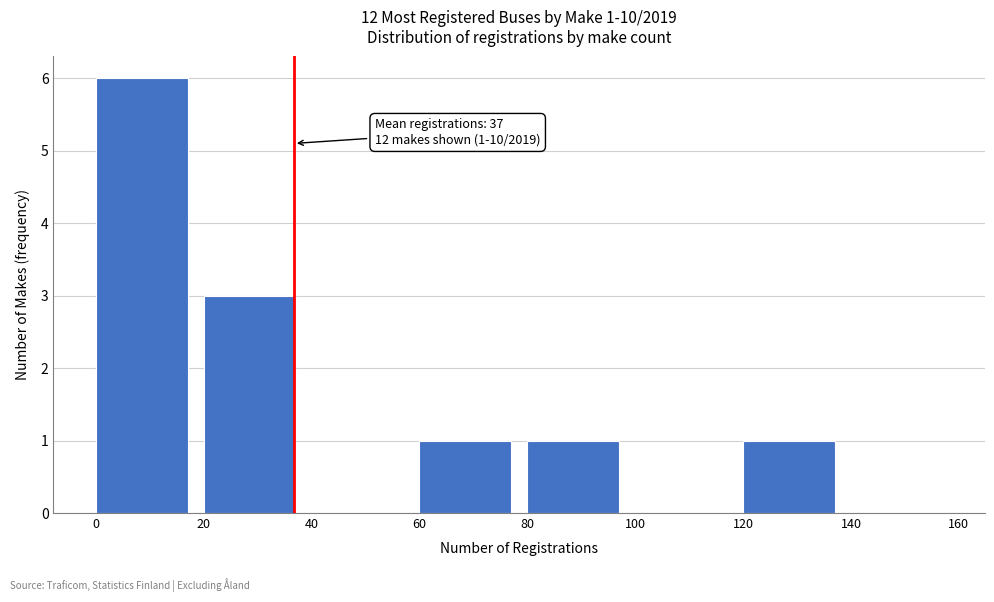

Over which range of the x-axis is the bar tallest?

0 to 20